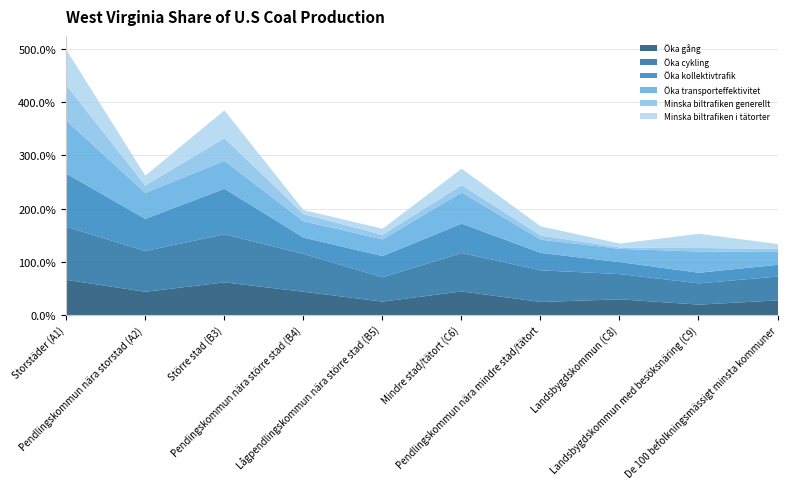

At which label is Minska biltrafiken generellt closest to 34?

Större stad (B3)